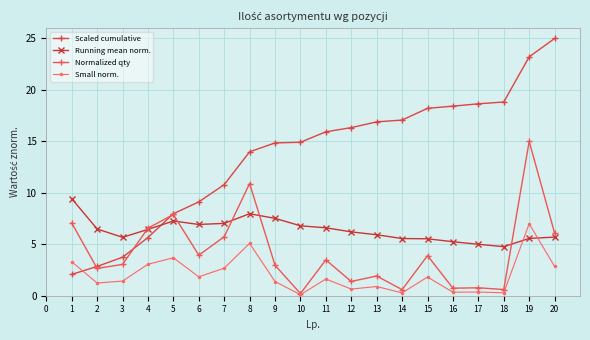

Is the value of Scaled cumulative at 10 greater than the value of Small norm. at 4?

Yes